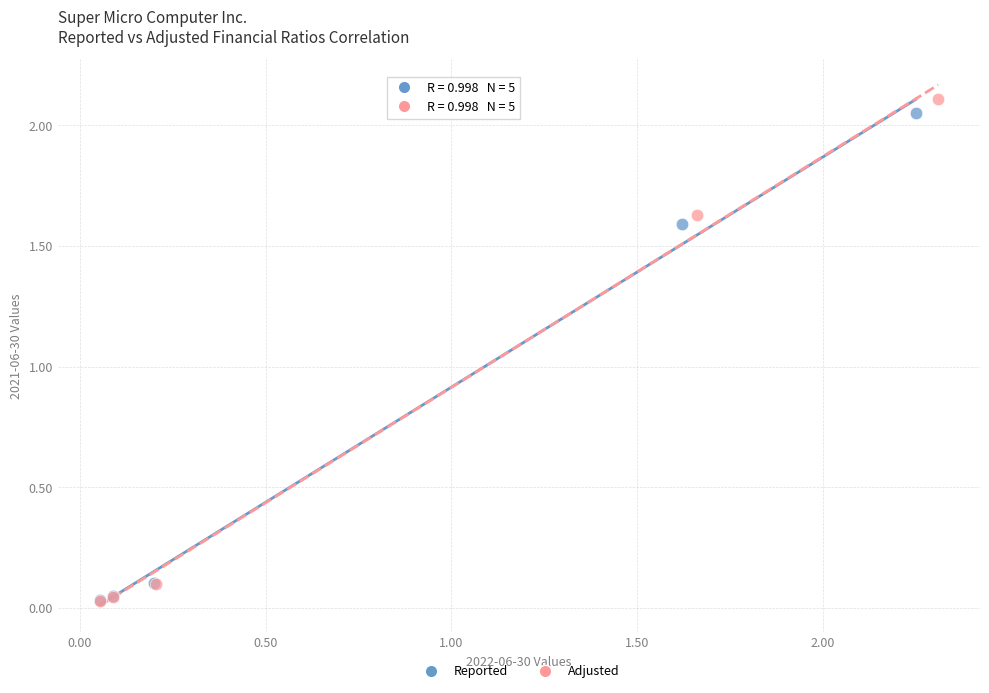

Which series has the largest Y range (max minus min)?

Adjusted